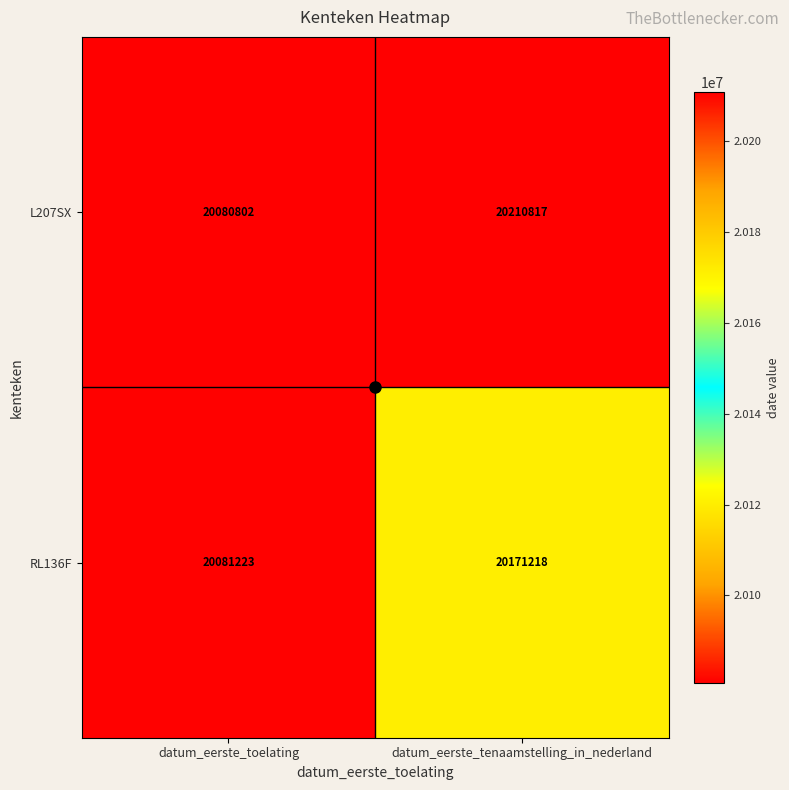

At datum_eerste_tenaamstelling_in_nederland, list the series in order from smallest to largest.

RL136F, L207SX